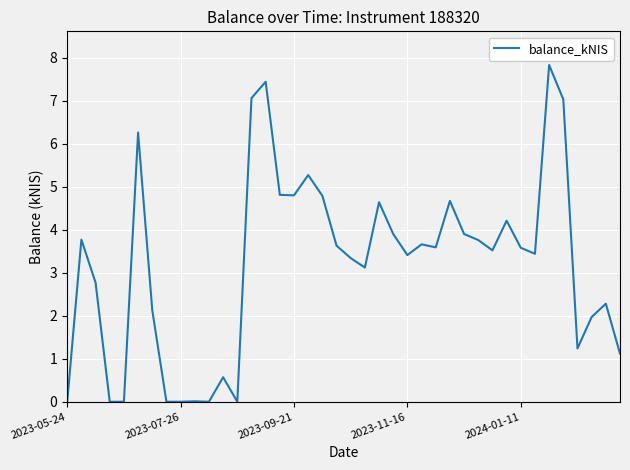

What is the greatest value displayed?

7.8